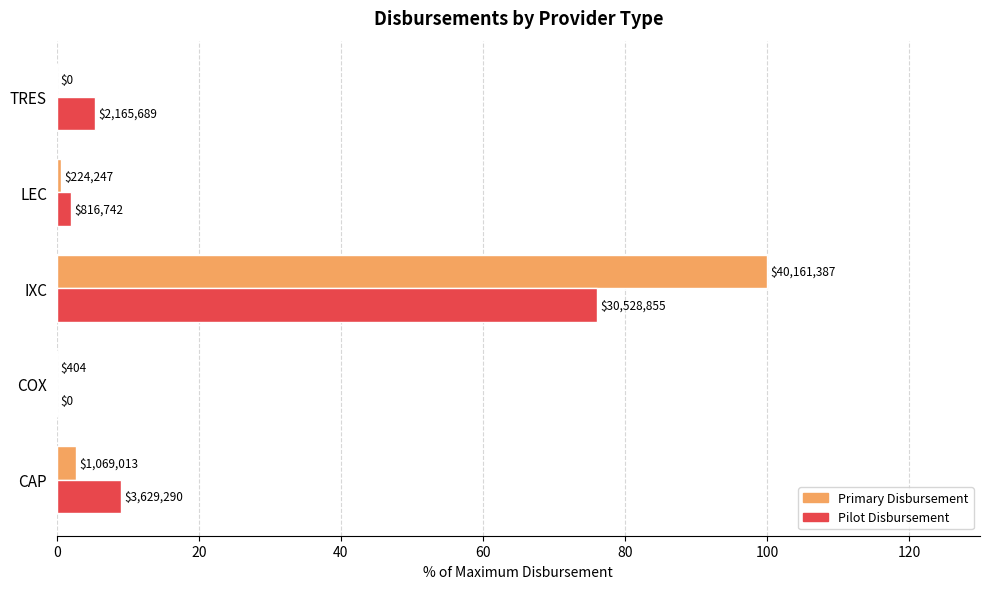

What are all the series names shown in the legend?

Primary Disbursement, Pilot Disbursement